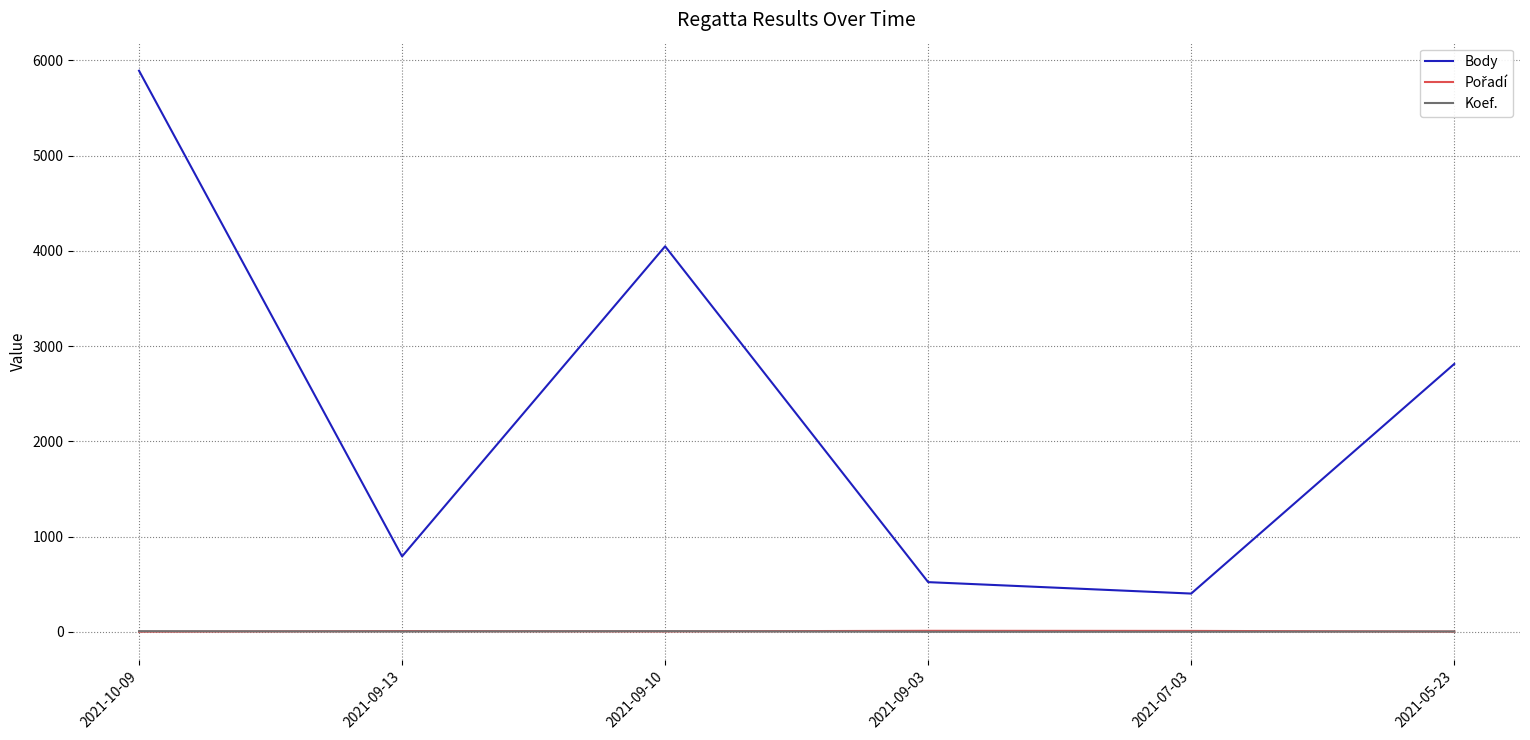

At which label does Body first exceed 2812?

2021-10-09